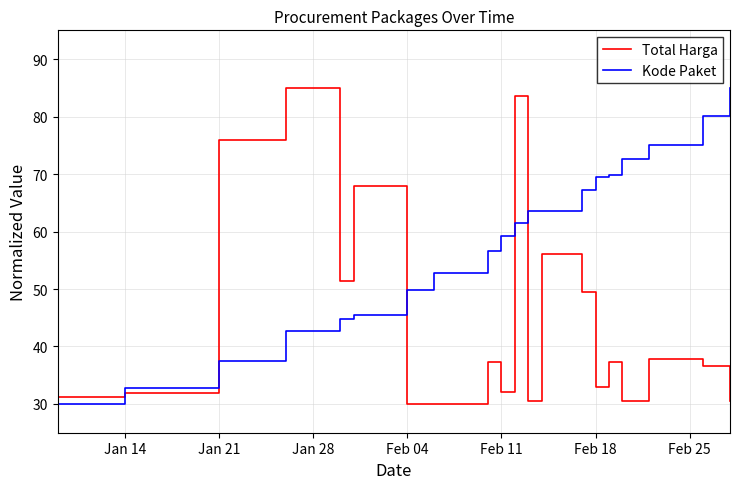

What is the difference between the maximum and second lowest values in the Kode Paket series?

52.2